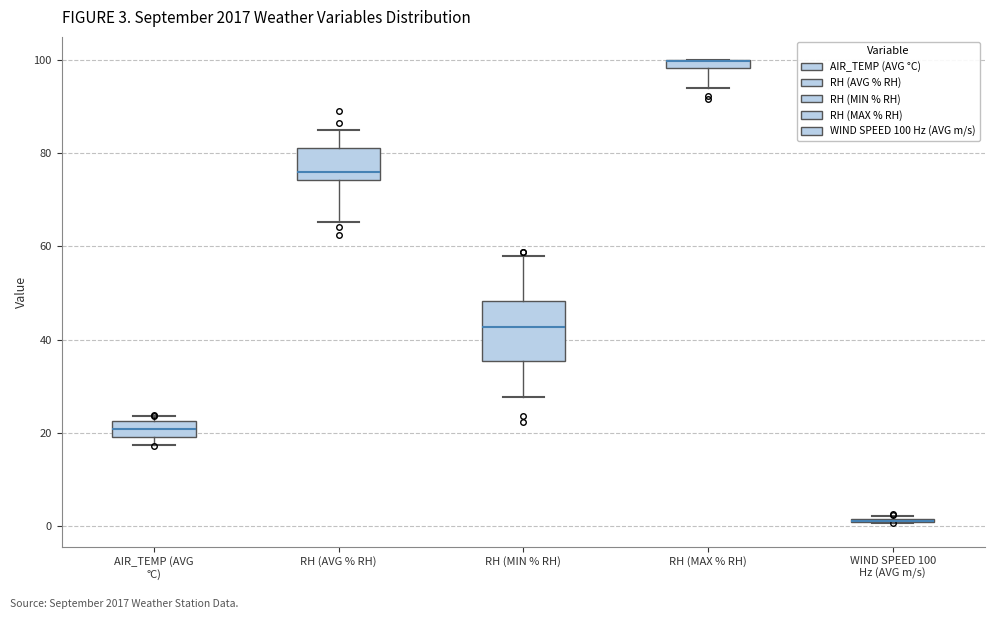

Which box is the tallest, from its lower edge to its upper edge?

RH (MIN % RH)